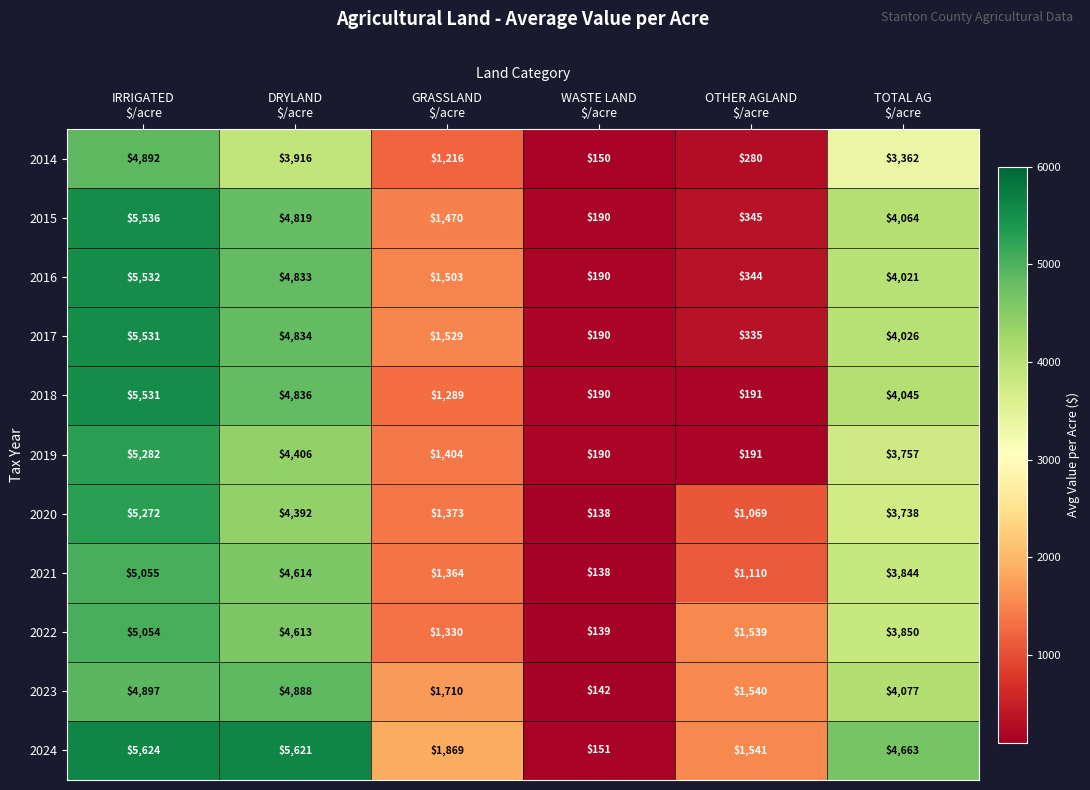

What is the difference between the highest and lowest values at WASTE LAND
$/acre?

52